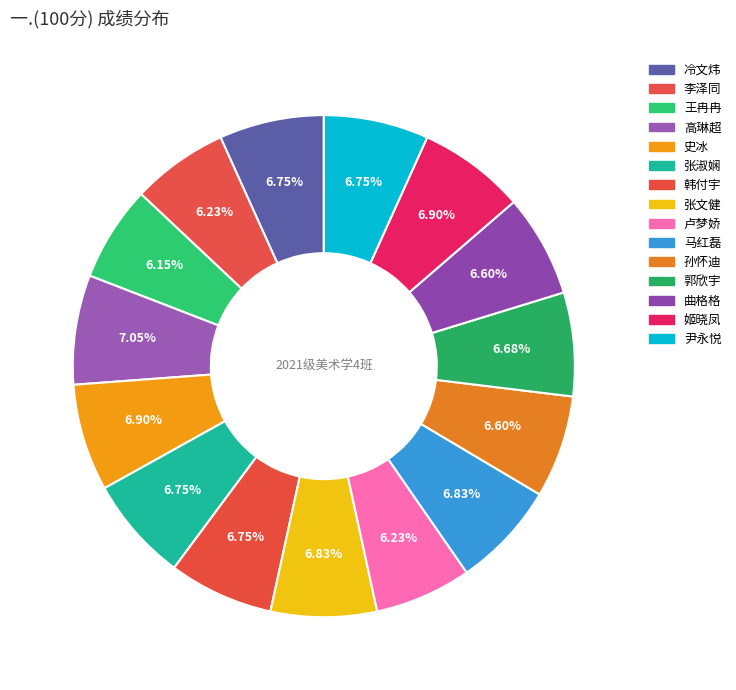

True or false: 高琳超 accounts for 7% of the total.

True